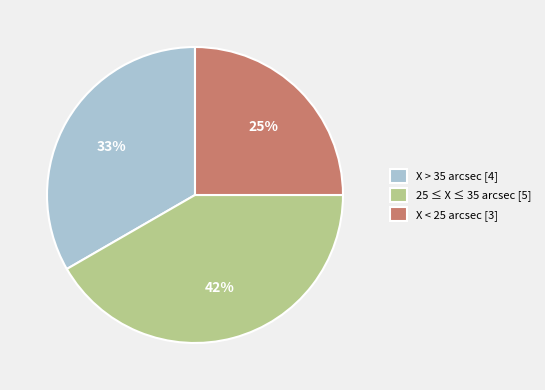

Between X > 35 arcsec [4] and 25 ≤ X ≤ 35 arcsec [5], which is larger?

25 ≤ X ≤ 35 arcsec [5]